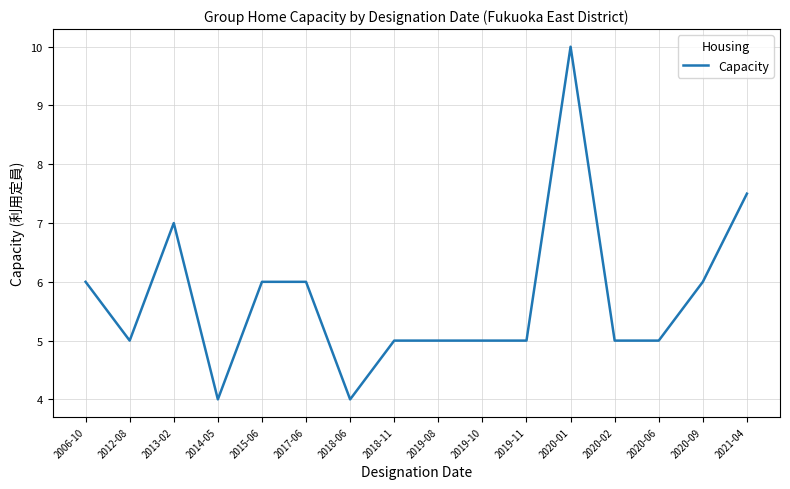

Reading left to right, list all the values displayed in this chart.

2006-10=6.0	2012-08=5.0	2013-02=7.0	2014-05=4.0	2015-06=6.0	2017-06=6.0	2018-06=4.0	2018-11=5.0	2019-08=5.0	2019-10=5.0	2019-11=5.0	2020-01=10.0	2020-02=5.0	2020-06=5.0	2020-09=6.0	2021-04=7.5